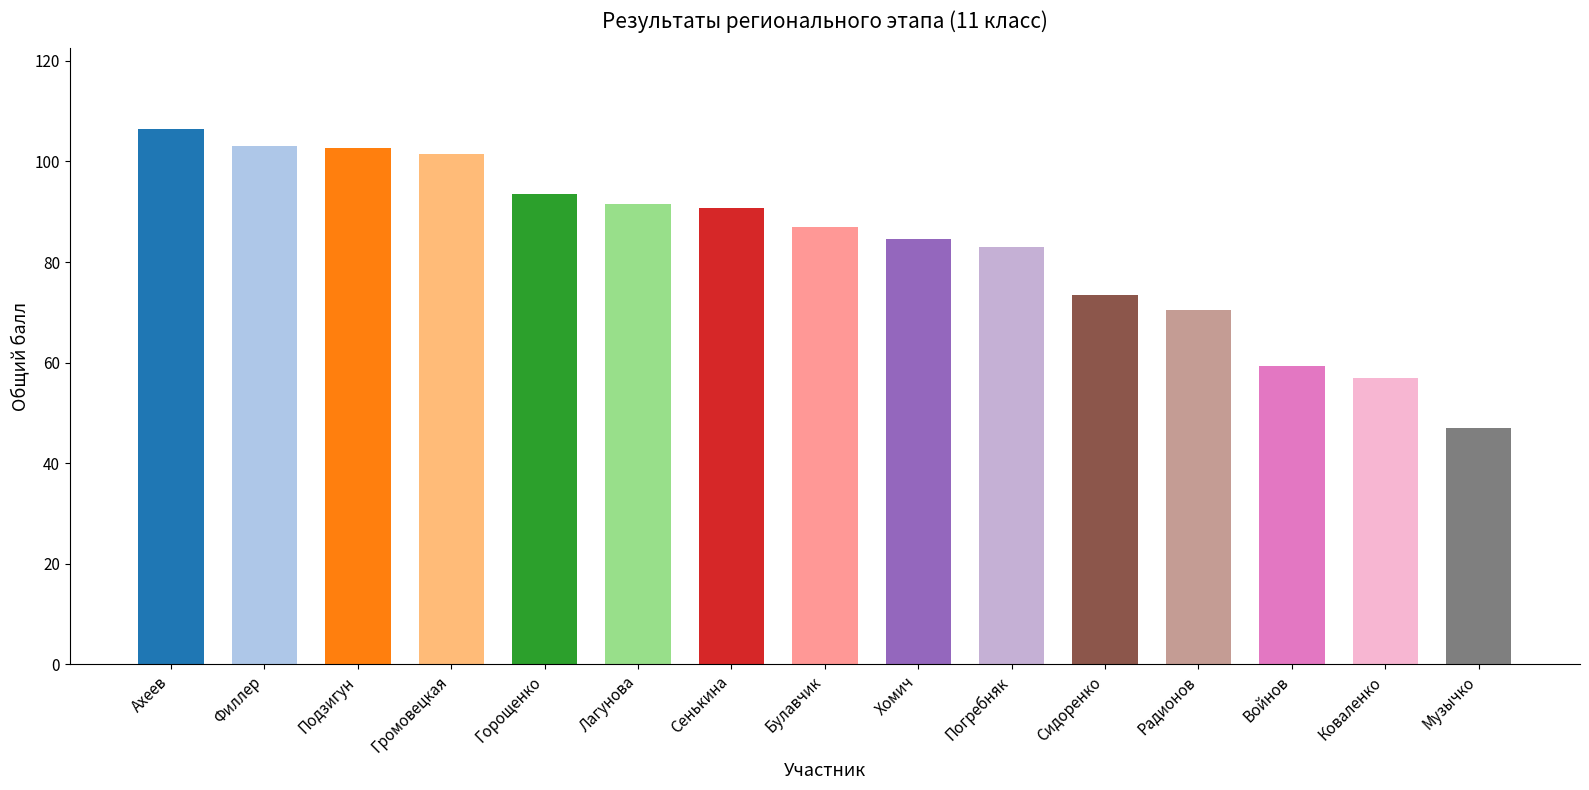

What is the minimum value shown in the chart?

47.0